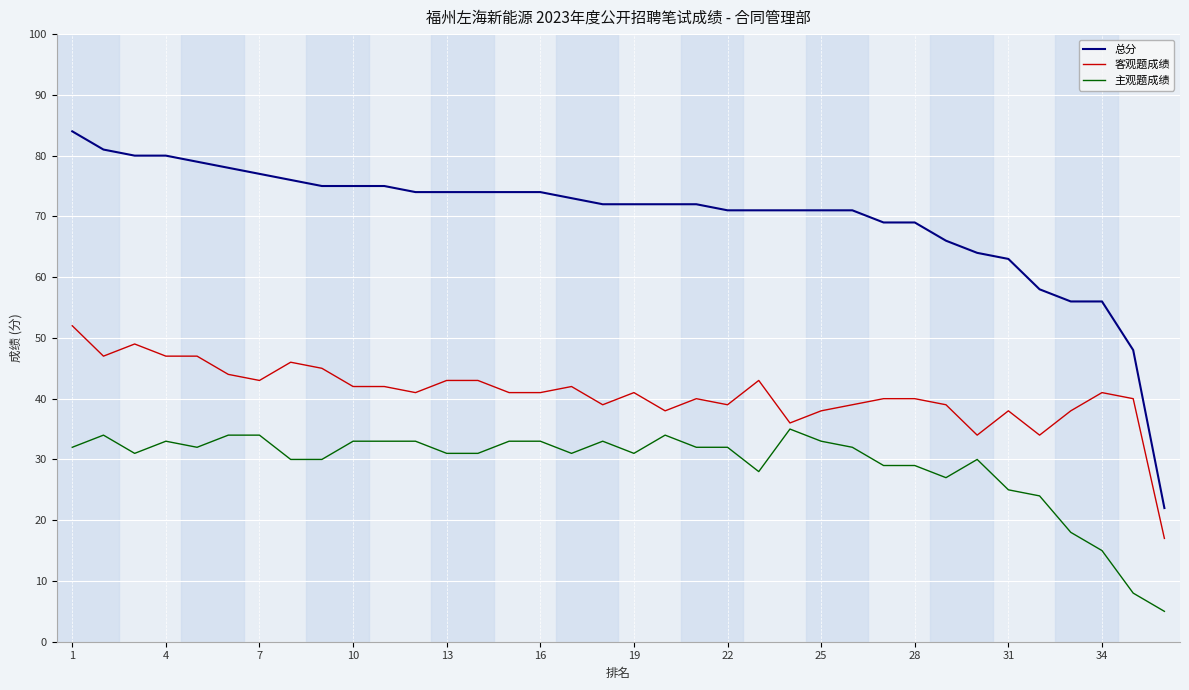

What is the difference between the maximum and minimum values in the 客观题成绩 series?

35